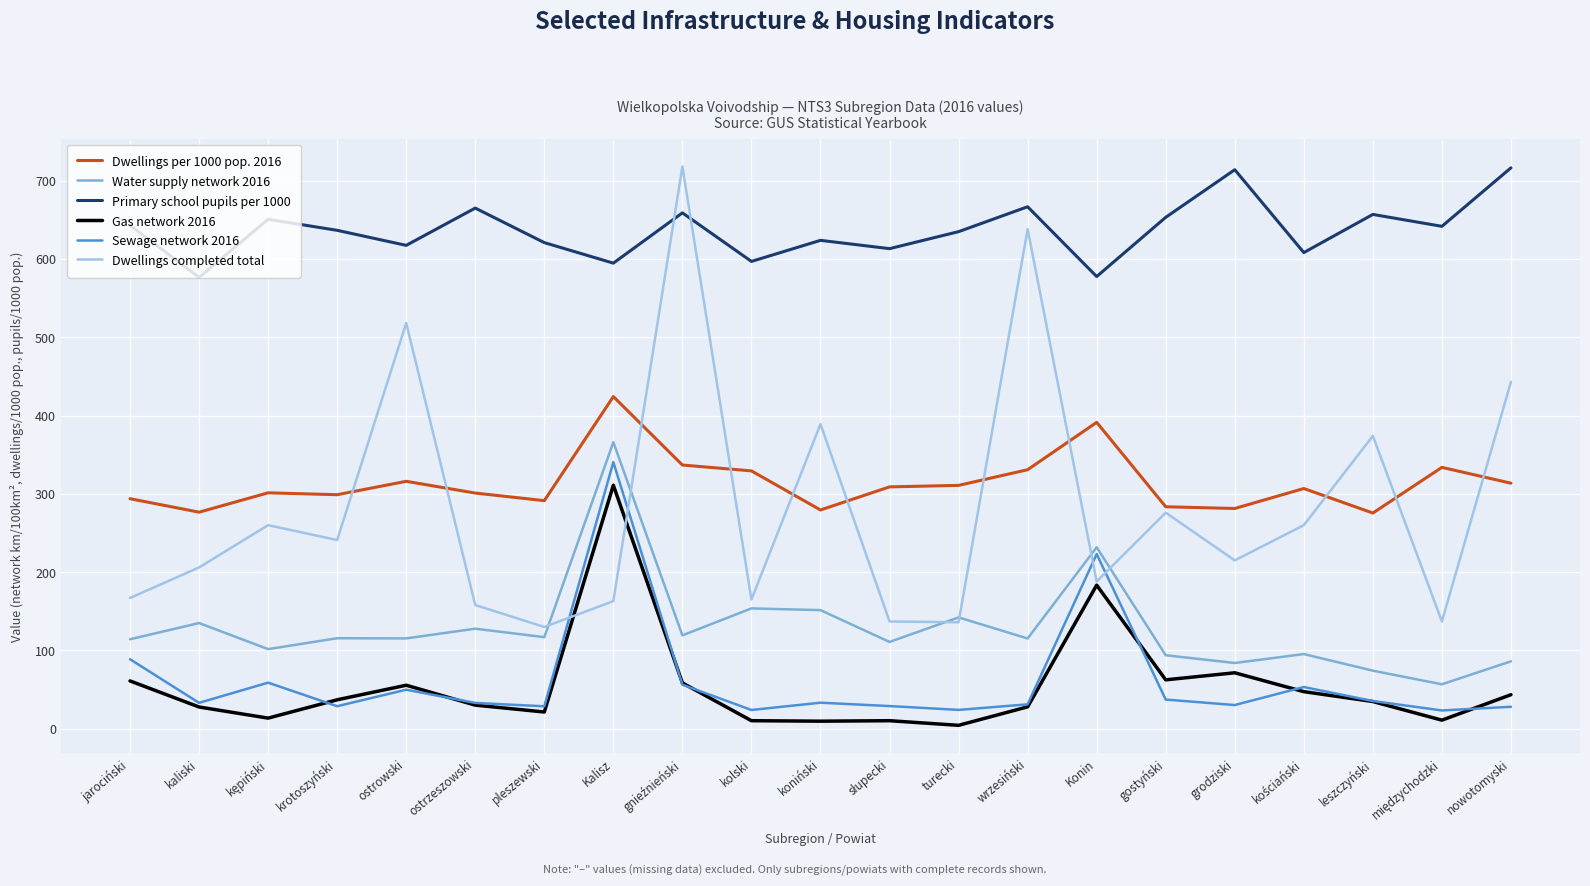

What is the lowest value of the Water supply network 2016 series?

56.8